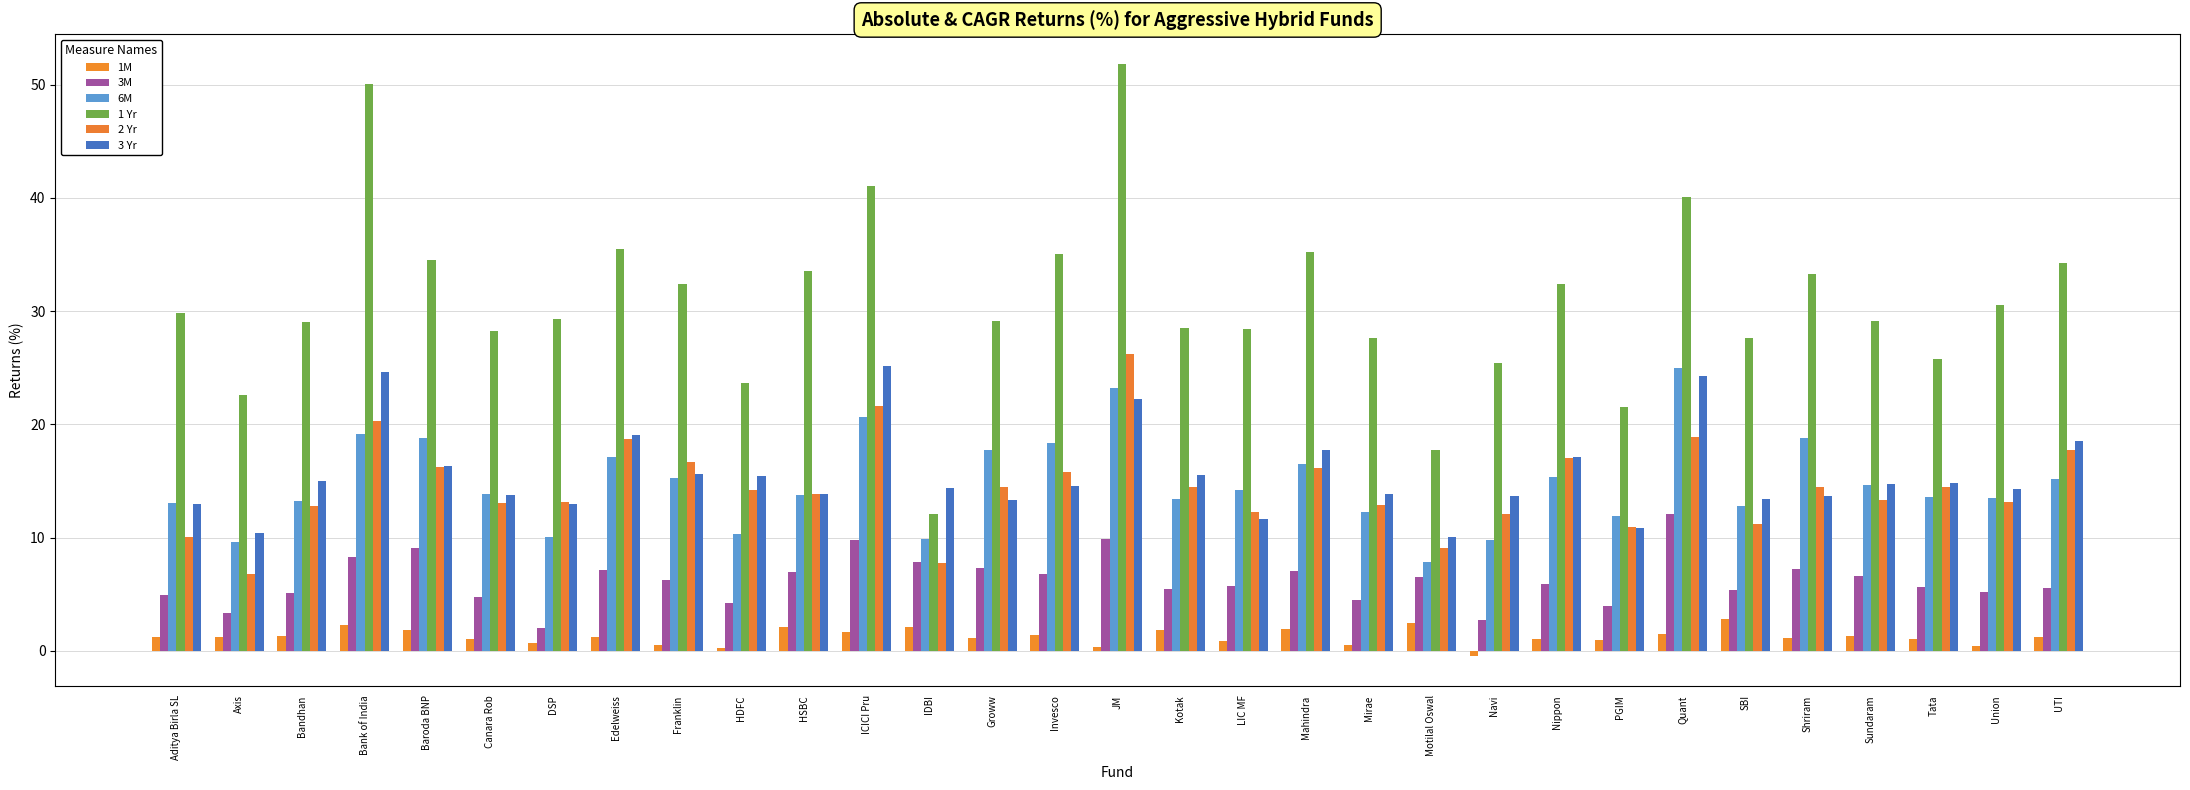

What is the difference between the maximum and minimum values in the 1M series?

3.3